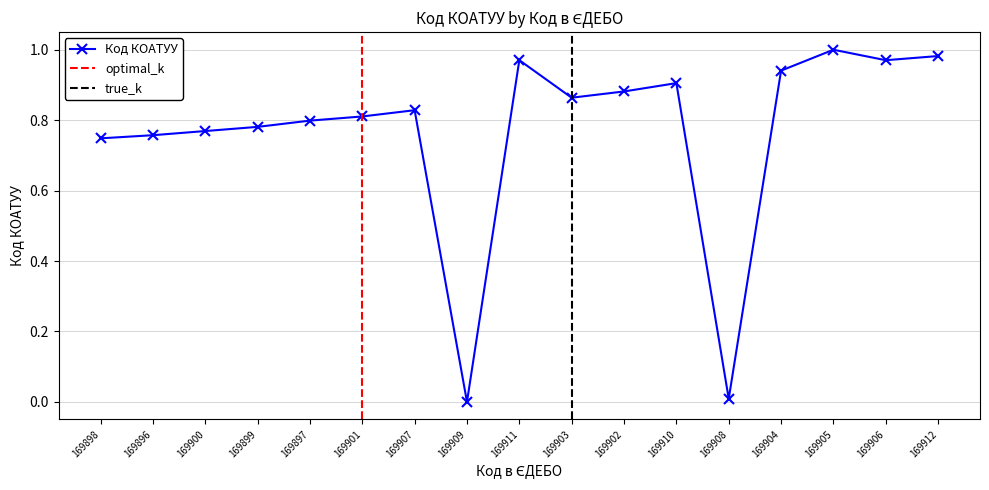

What is the difference between the maximum and second lowest values?

1.0